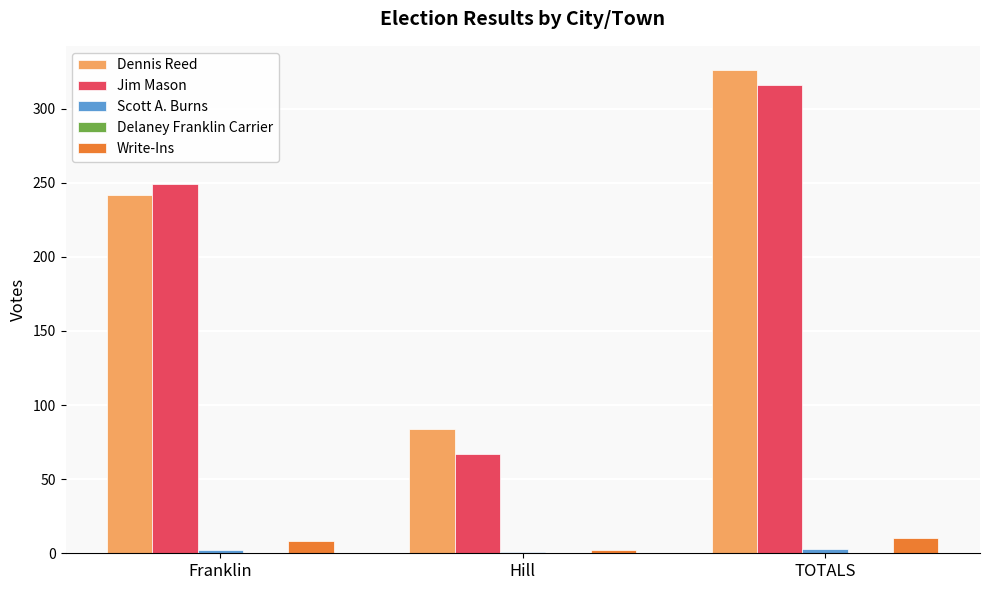

What is the sum of all Jim Mason values?

632